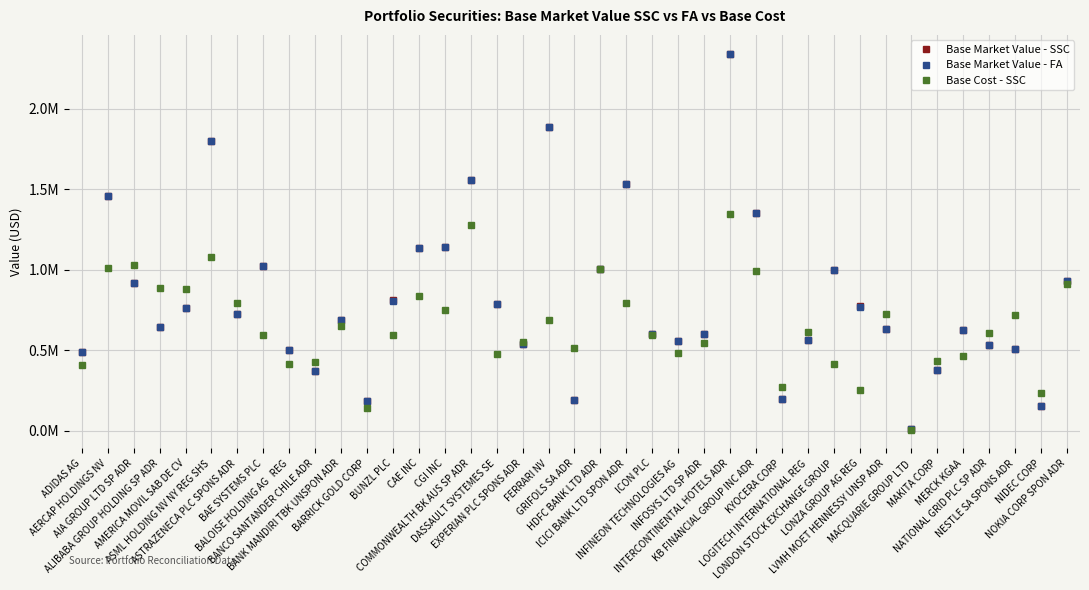

At which category is the sum across all series the highest?

INTERCONTINENTAL HOTELS ADR